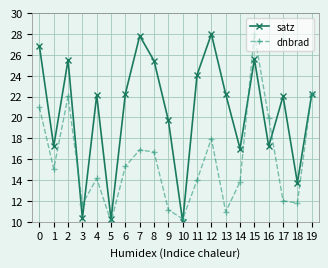

What is the spread (max minus min) of values at 8?

8.7